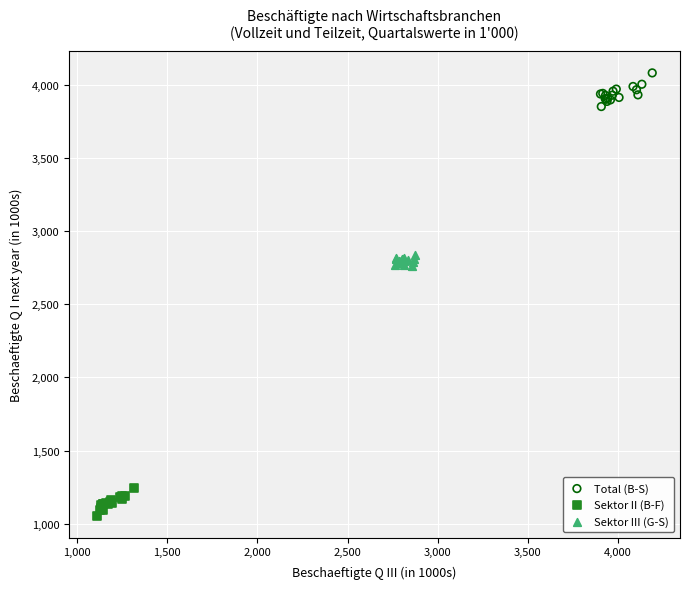

Which series has the widest spread of Y values?

Total (B-S)